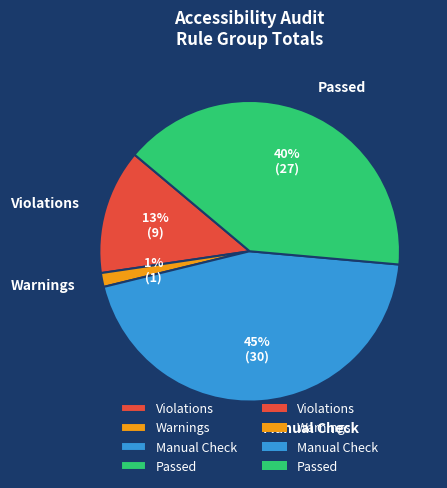

Is it true that Warnings is 1% of the pie?

True